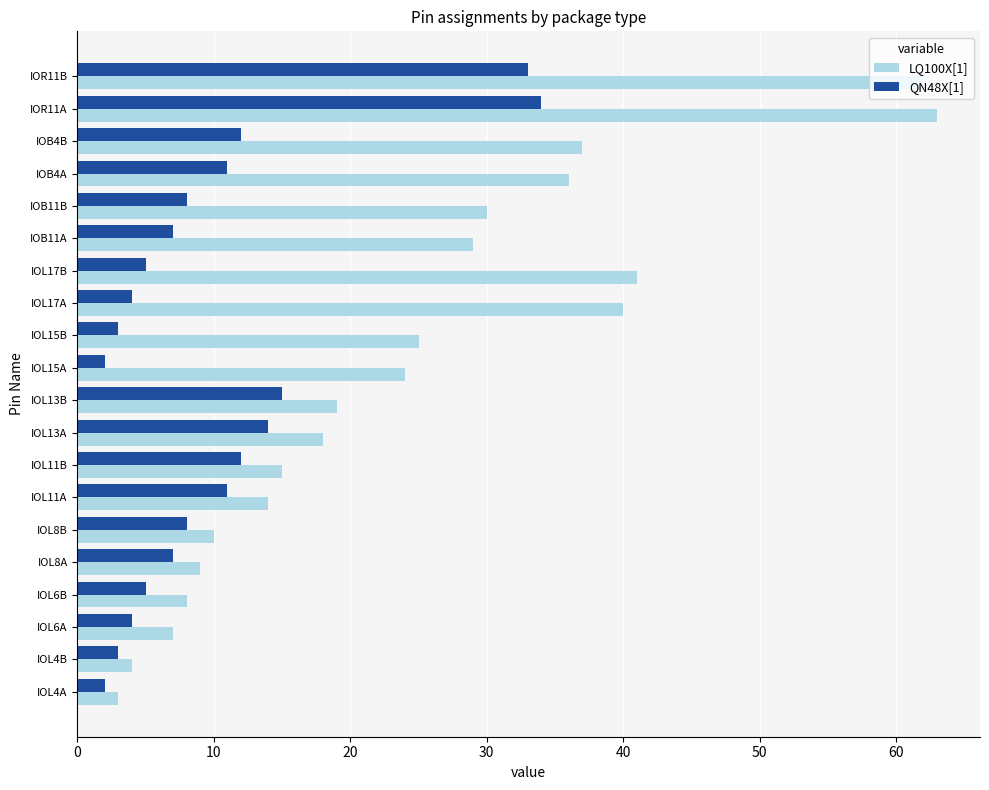

The value of QN48X[1] at IOL13B is 15. True or false?

True